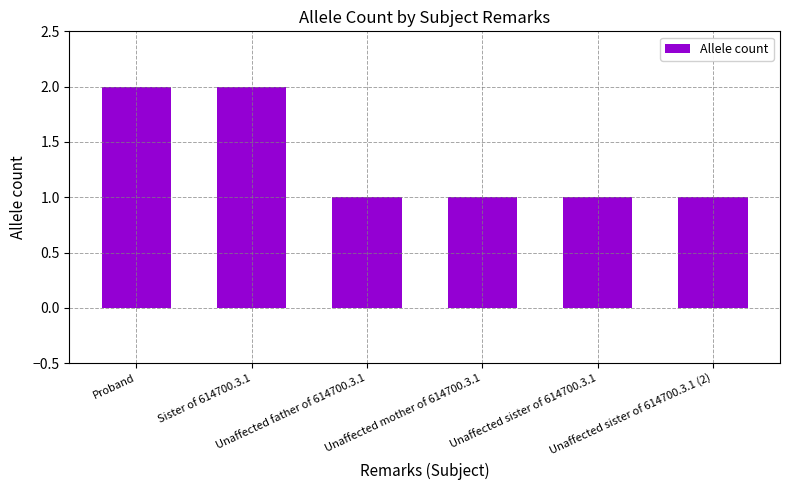

What is the value of the 4th bar from the left?

1